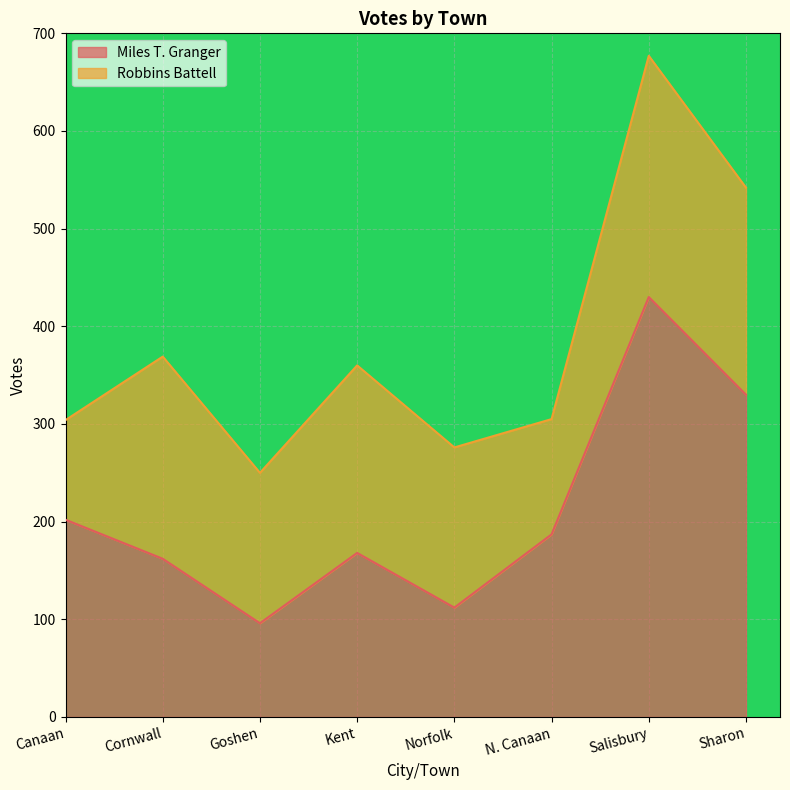

How many interior local peaks (higher than both neighbors) does the data have?

2